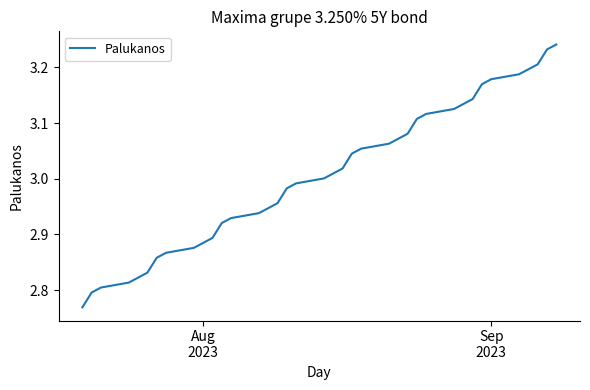

What is the difference between the maximum and minimum values?

0.5